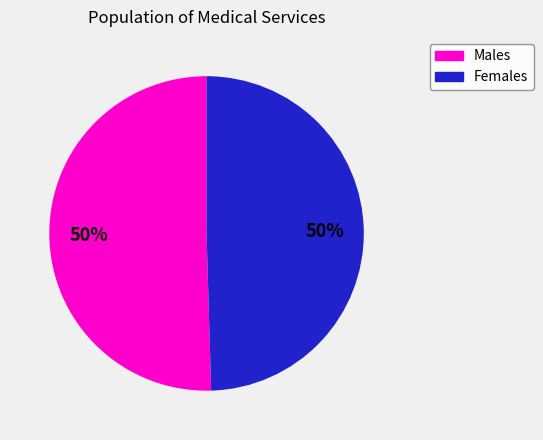

How many segments does this pie chart have?

2